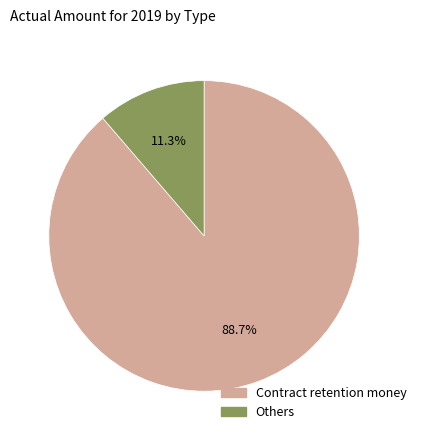

Between Others and Contract retention money, which is larger?

Contract retention money